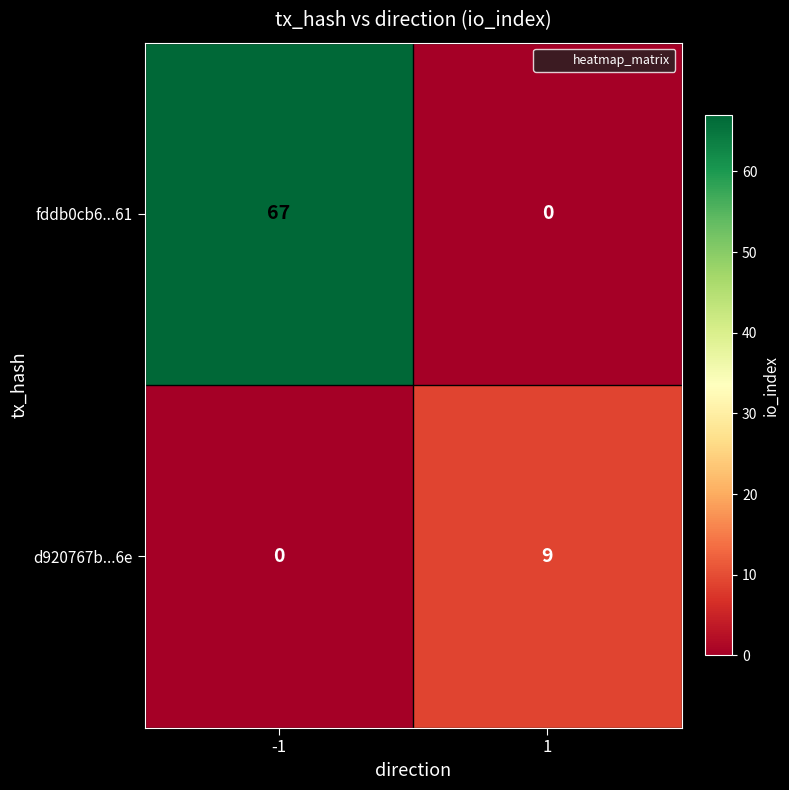

Rank the series by their average value, from lowest to highest.

d920767b...6e, fddb0cb6...61